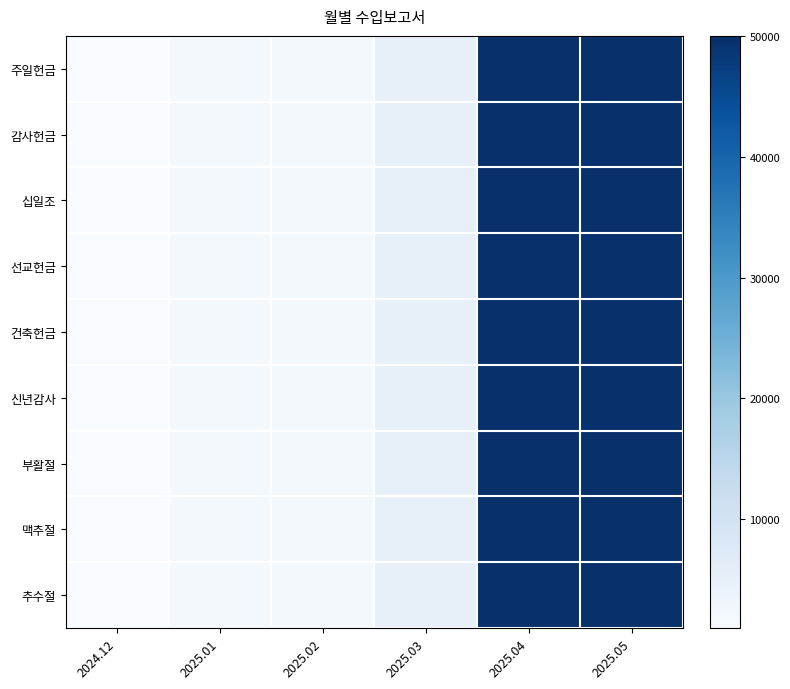

Between 2025.04 and 2025.02, which is larger?

2025.04